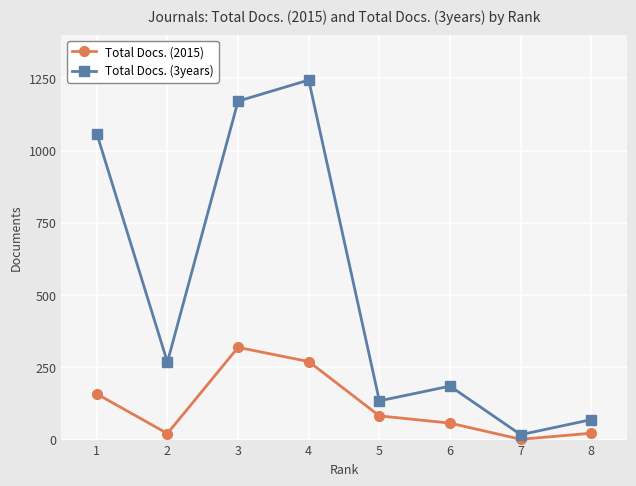

At which category is the sum across all series the highest?

4